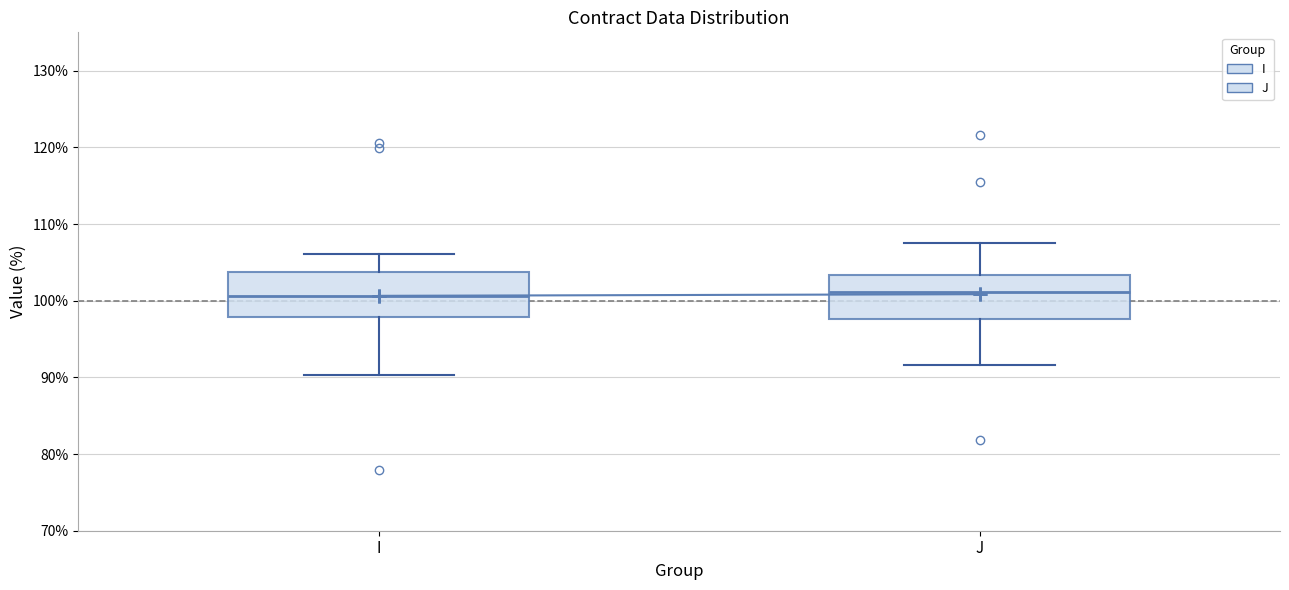

Reading left to right, transcribe this box plot: for each box, give where its median line is, the range the box spans, and where its two whiskers end, as read against the y-axis. The values are not printed on the chart, so give them approximately, as read against the axis.

I: median 101, box 98 to 104, whiskers 90 to 106
J: median 101, box 98 to 103, whiskers 92 to 107